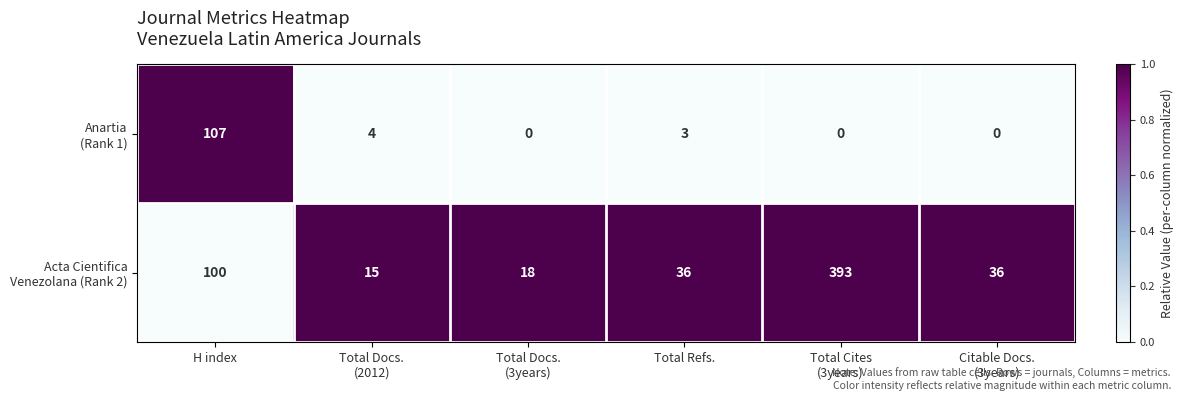

What is the greatest value displayed?

393